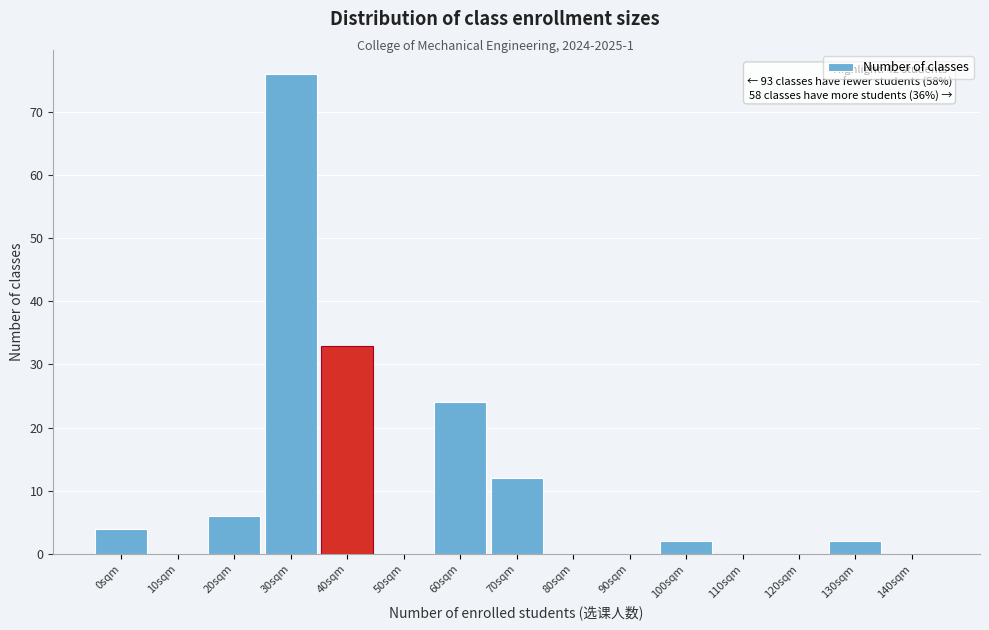

Reading right to left, list all the values displayed in this chart.

140sqm=0	130sqm=2	120sqm=0	110sqm=0	100sqm=2	90sqm=0	80sqm=0	70sqm=12	60sqm=24	50sqm=0	40sqm=33	30sqm=76	20sqm=6	10sqm=0	0sqm=4